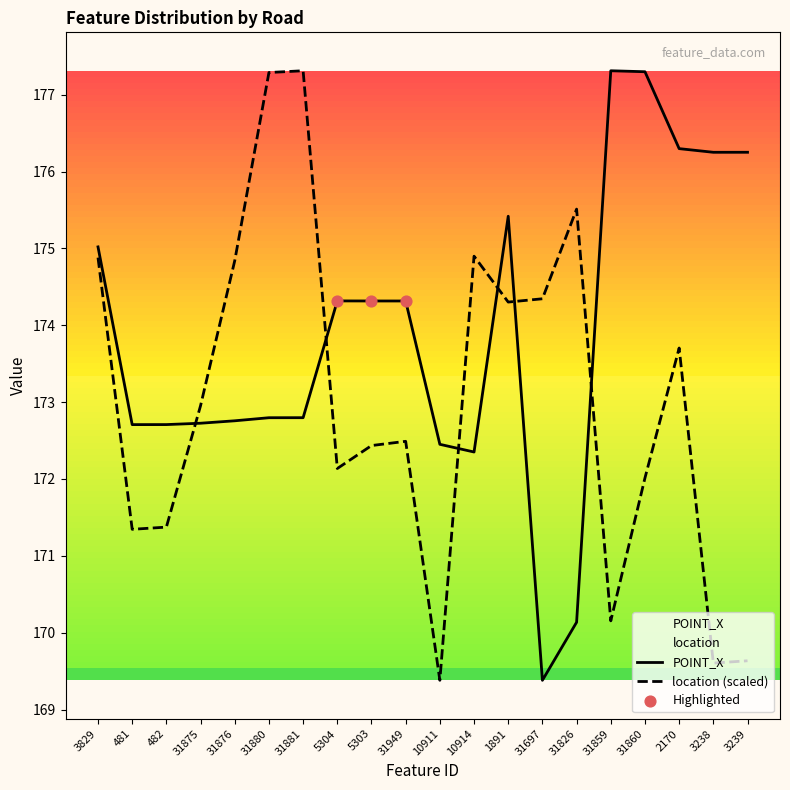

Which series has the largest Y range (max minus min)?

POINT_X